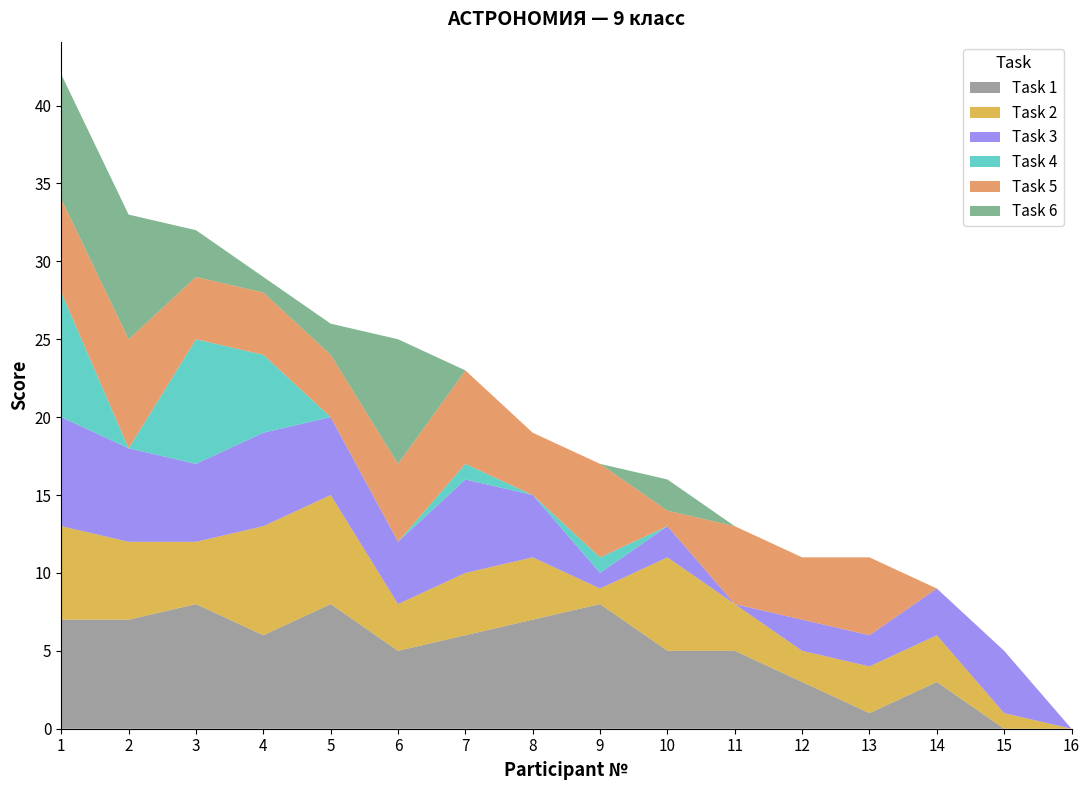

Reading left to right, transcribe all the data shown in this chart.

Task 1: 7	7	8	6	8	5	6	7	8	5	5	3	1	3	0	0
Task 2: 6	5	4	7	7	3	4	4	1	6	3	2	3	3	1	0
Task 3: 7	6	5	6	5	4	6	4	1	2	0	2	2	3	4	0
Task 4: 8	0	8	5	0	0	1	0	1	0	0	0	0	0	0	0
Task 5: 6	7	4	4	4	5	6	4	6	1	5	4	5	0	0	0
Task 6: 8	8	3	1	2	8	0	0	0	2	0	0	0	0	0	0